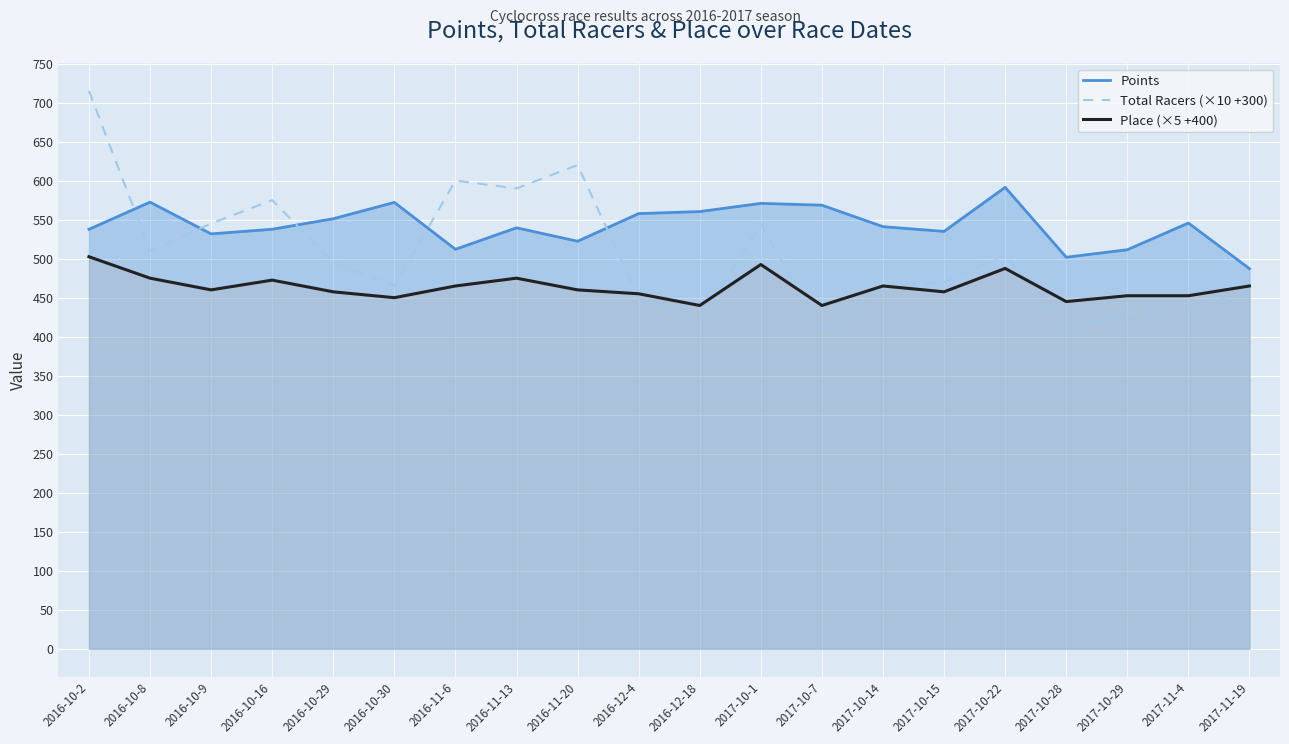

At how many categories does at least one series exceed 618?

2